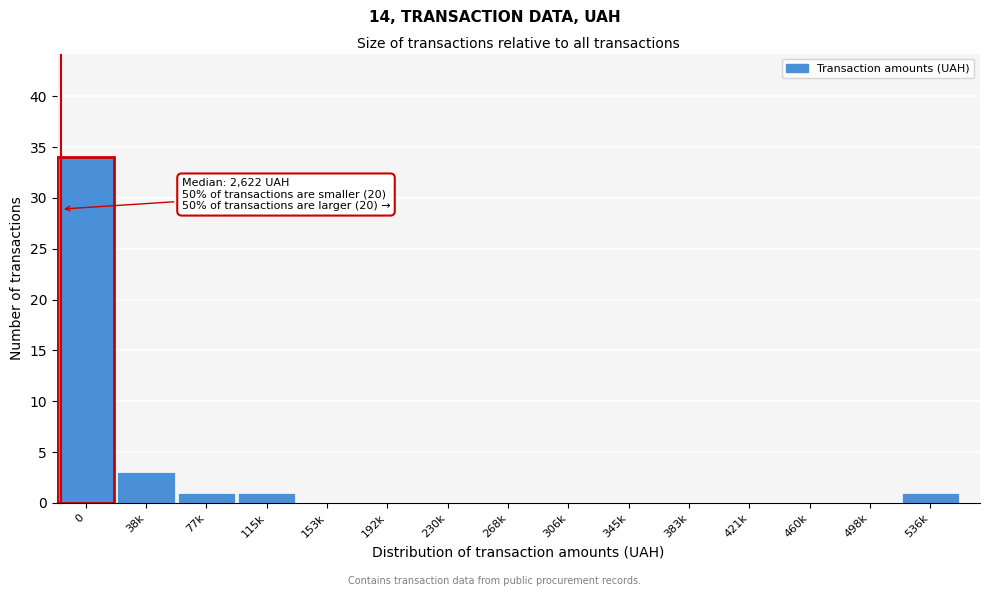

Reading left to right, list all the values displayed in this chart.

0=34	38k=3	77k=1	115k=1	153k=0	192k=0	230k=0	268k=0	306k=0	345k=0	383k=0	421k=0	460k=0	498k=0	536k=1